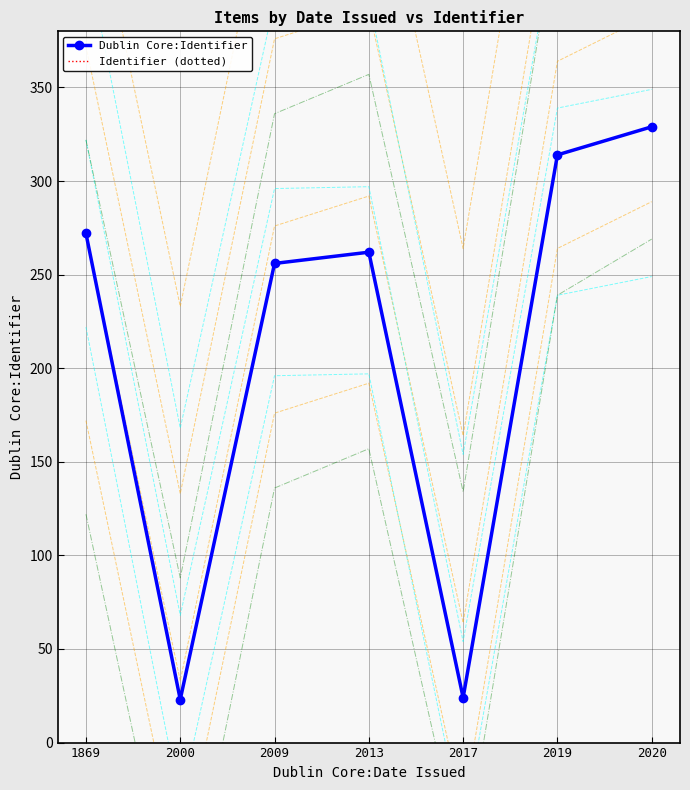

Rank the categories by Dublin Core:Identifier value from highest to lowest.

2020, 2019, 1869, 2013, 2009, 2017, 2000